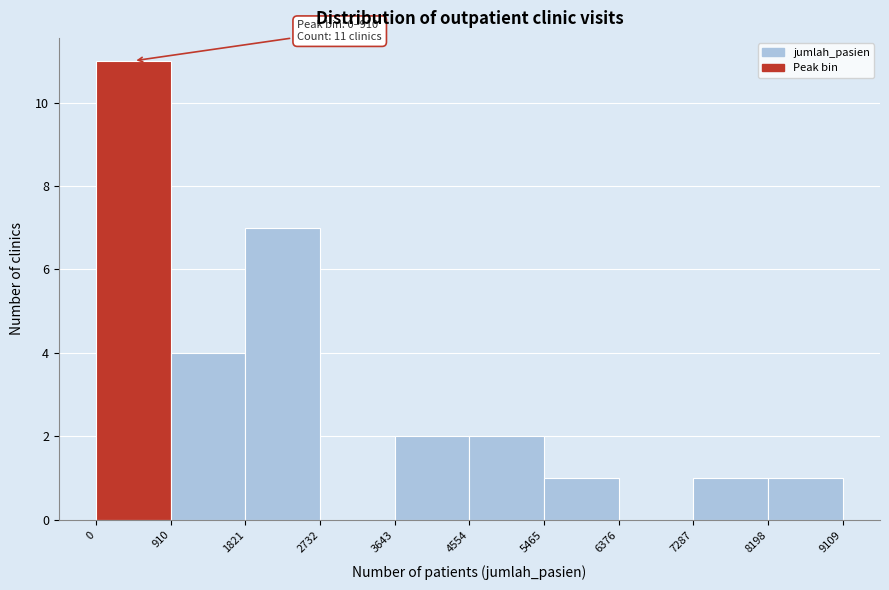

Over which range of the x-axis is the bar tallest?

0 to 910